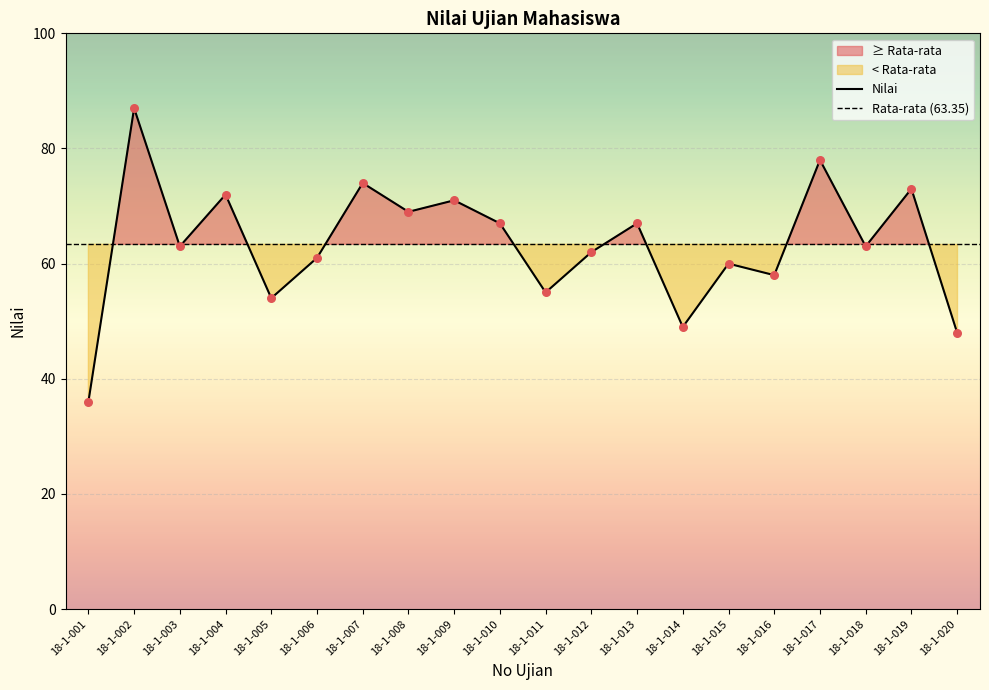

What is the ratio of the value at 18-1-004 to the value at 18-1-005?

1.3